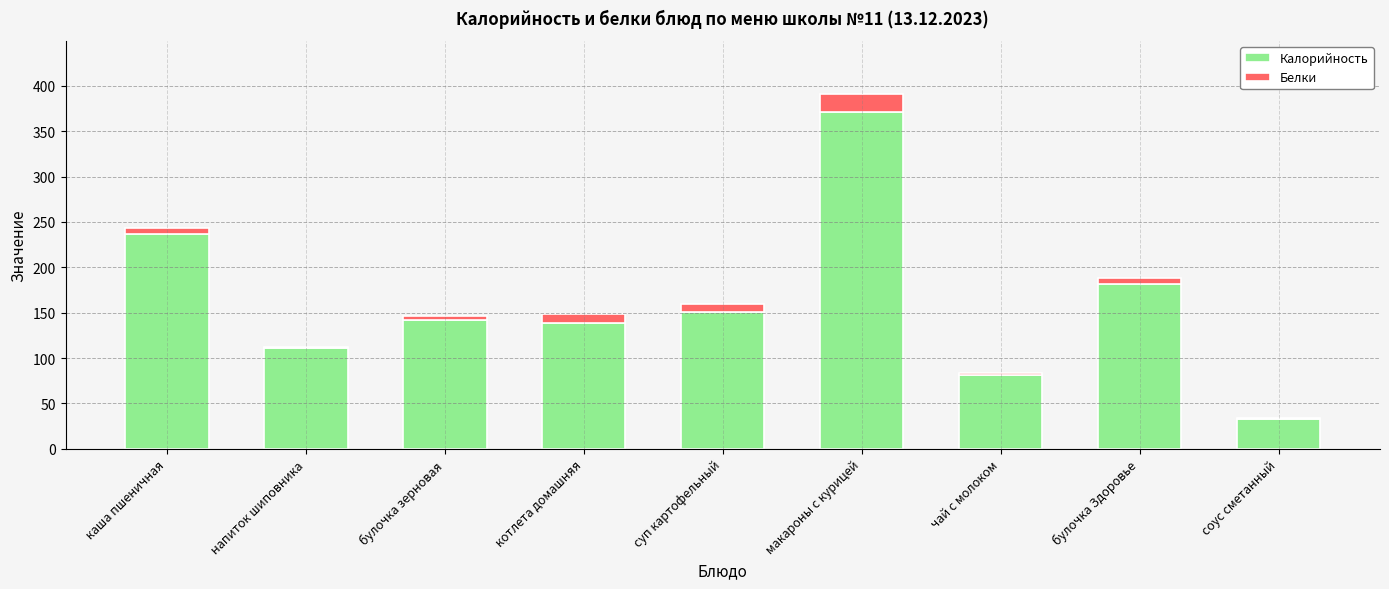

What is the total value across all series at котлета домашняя?

149